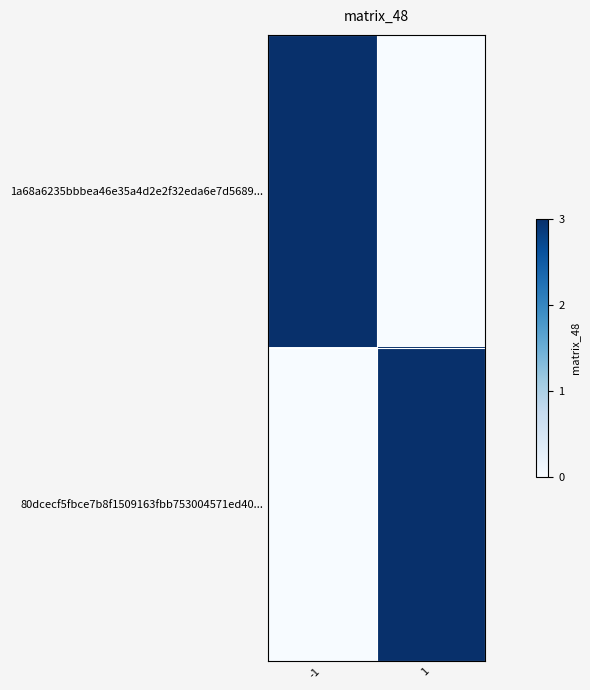

At -1, list the series in order from smallest to largest.

80dcecf5fbce7b8f1509163fbb753004571ed40..., 1a68a6235bbbea46e35a4d2e2f32eda6e7d5689...